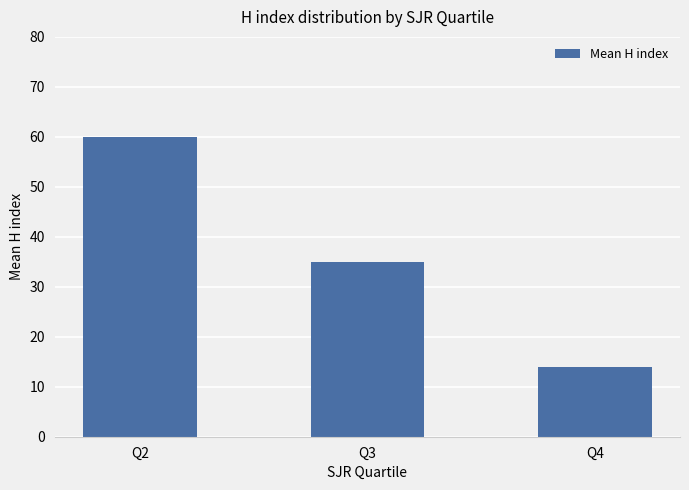

List the labels in order of value, smallest first.

Q4, Q3, Q2